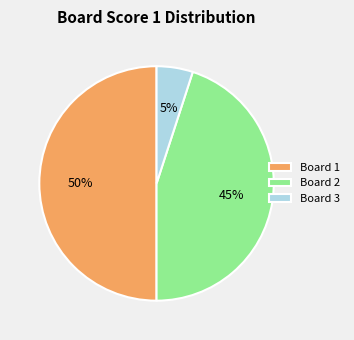

To the nearest percent, what percentage of the pie is Board 2?

45%